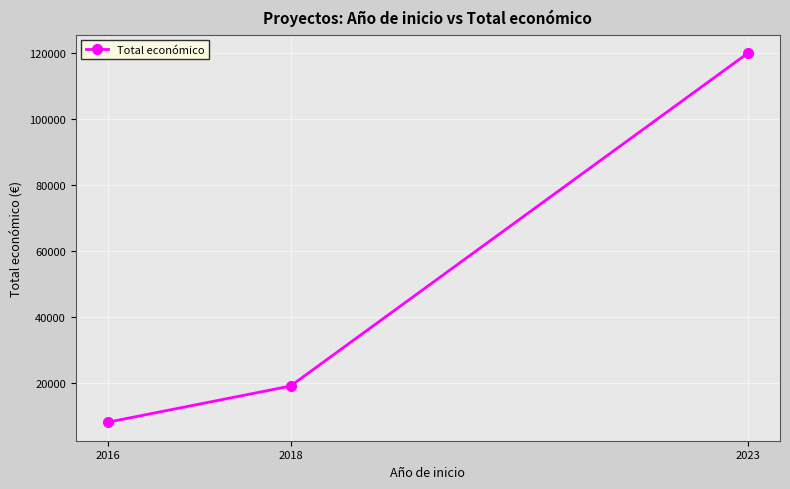

What is the difference between the maximum and minimum values?

112020